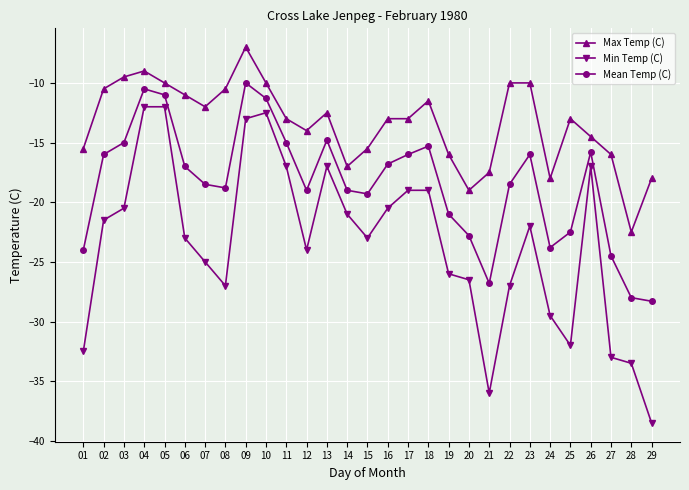

What are all the series names shown in the legend?

Max Temp (C), Min Temp (C), Mean Temp (C)